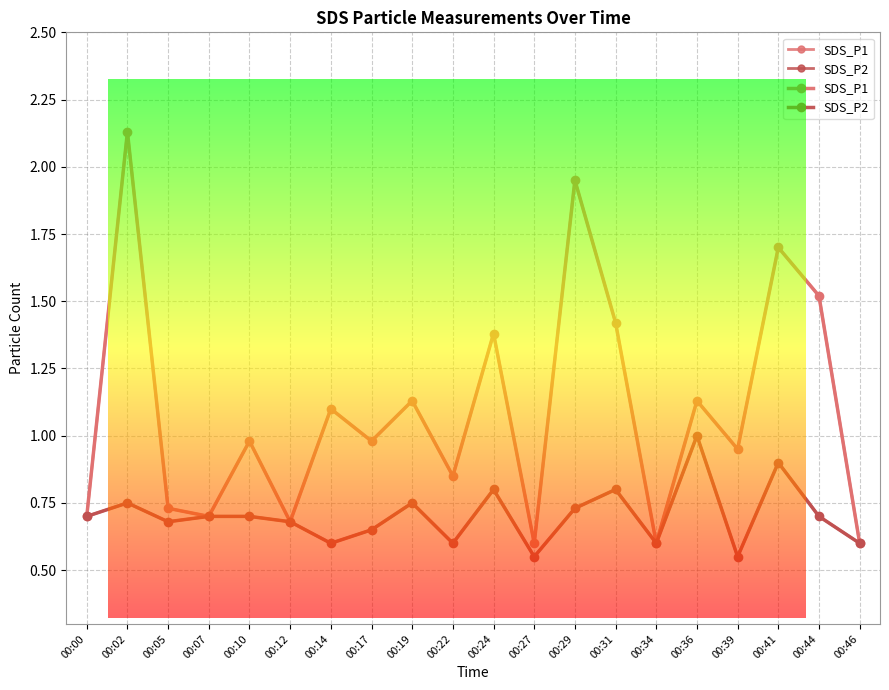

What are all the series names shown in the legend?

SDS_P1, SDS_P2